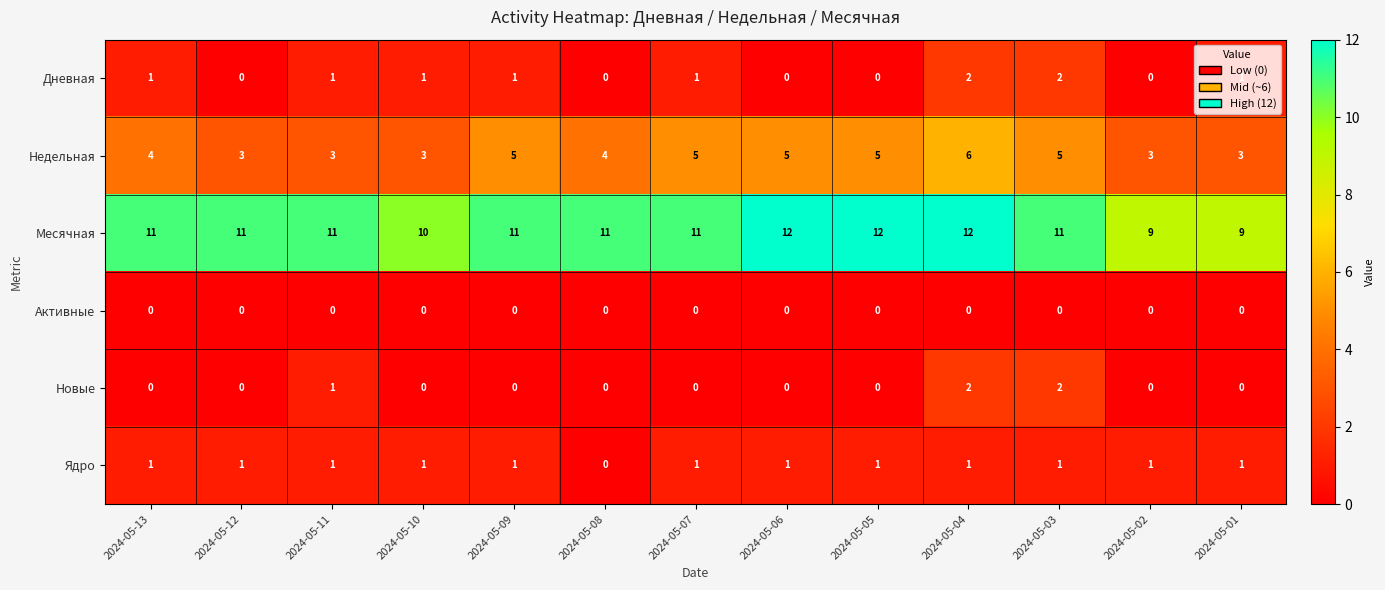

Is the value of Дневная at 2024-05-07 greater than the value of Активные at 2024-05-05?

Yes